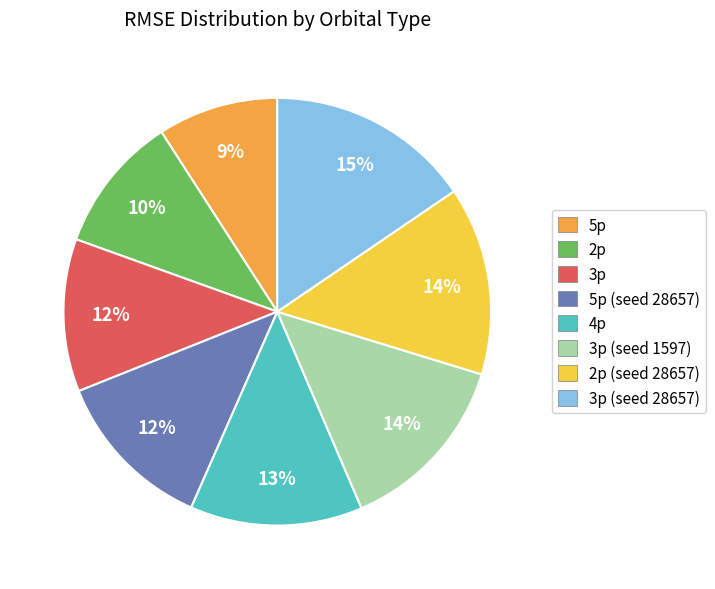

Is there a majority slice in this chart?

No